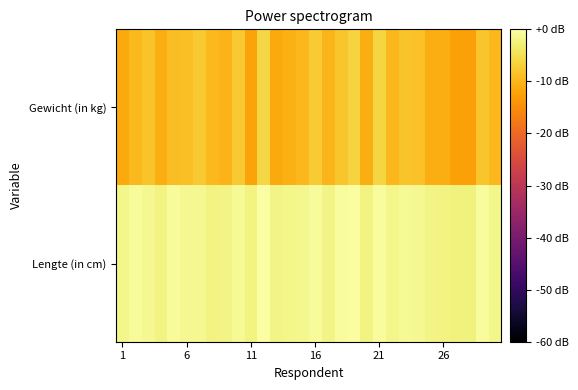

List the series in order of their overall mean, highest first.

Lengte (in cm), Gewicht (in kg)